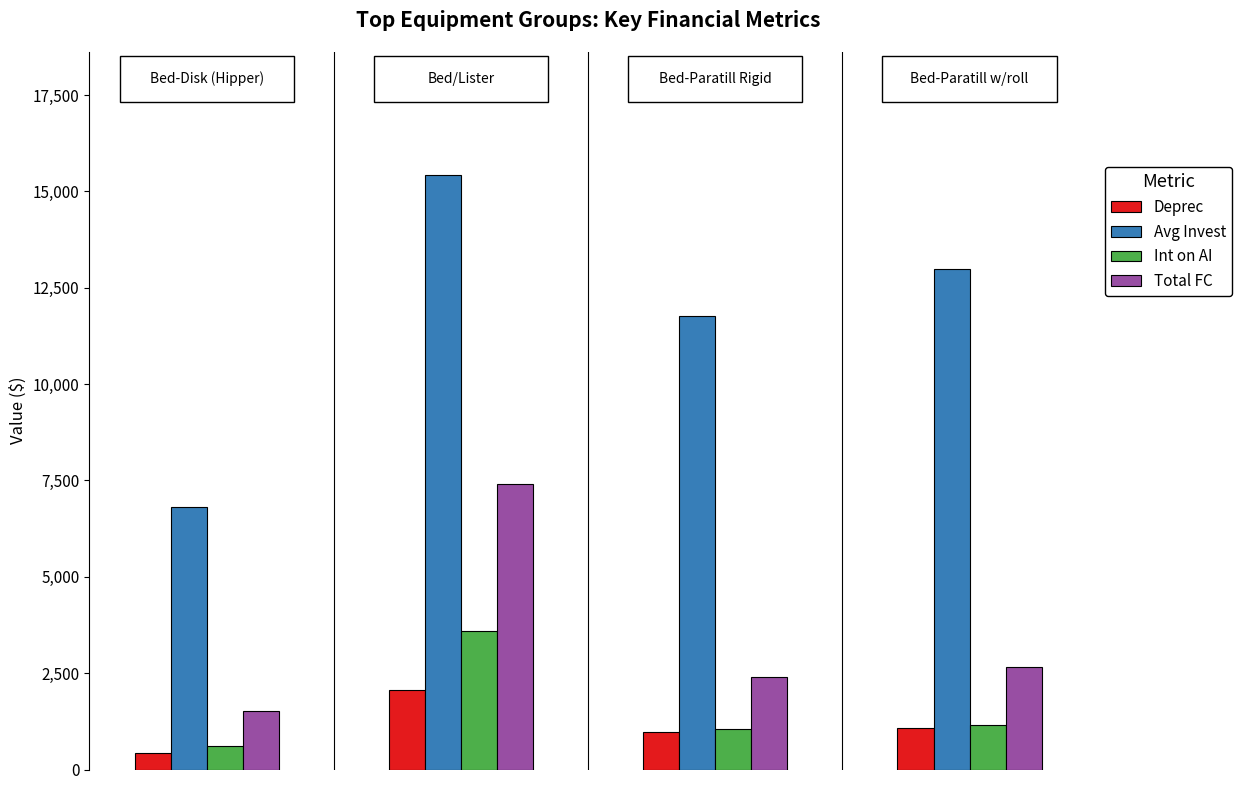

What is the difference between the maximum and minimum values in the Total FC series?

5893.7